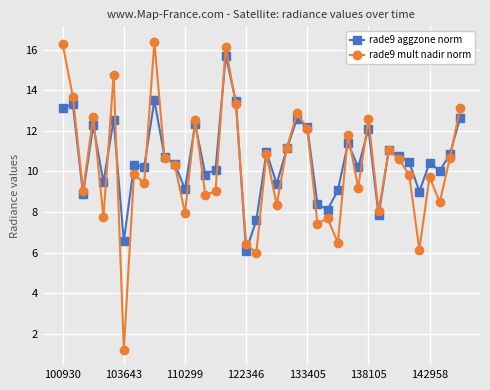

True or false: rade9 aggzone norm has more than 0 points higher than both neighbors.

True